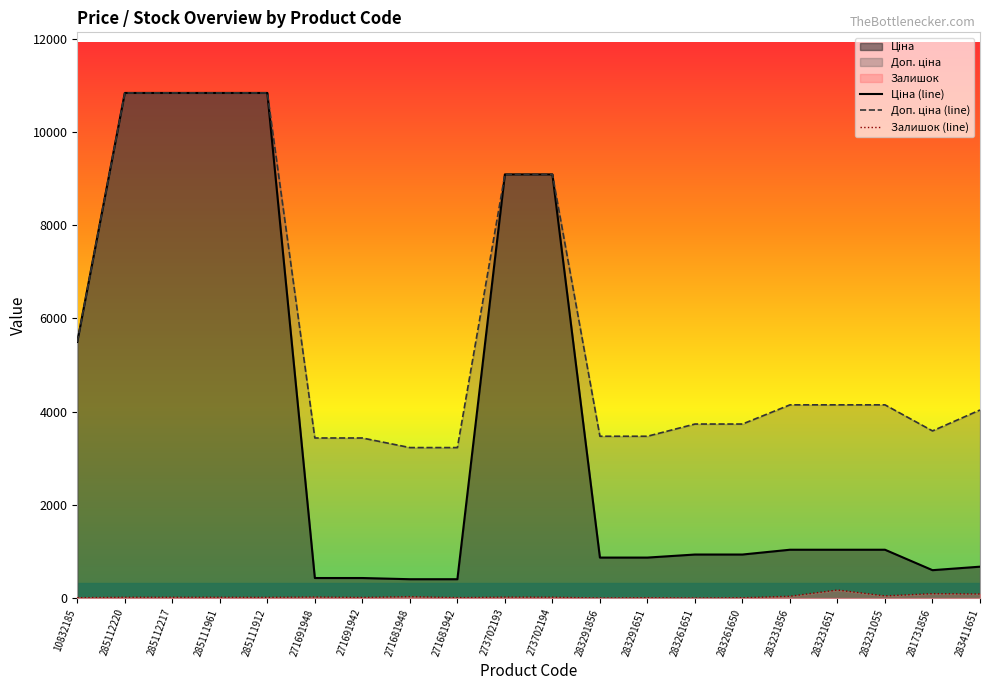

Which series changed the most between 285112220 and 271681942?

Ціна (line)